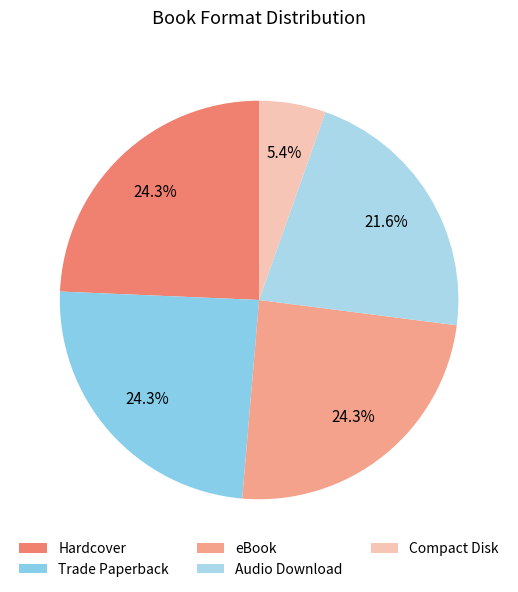

The Trade Paperback slice represents 24% of the pie. True or false?

True